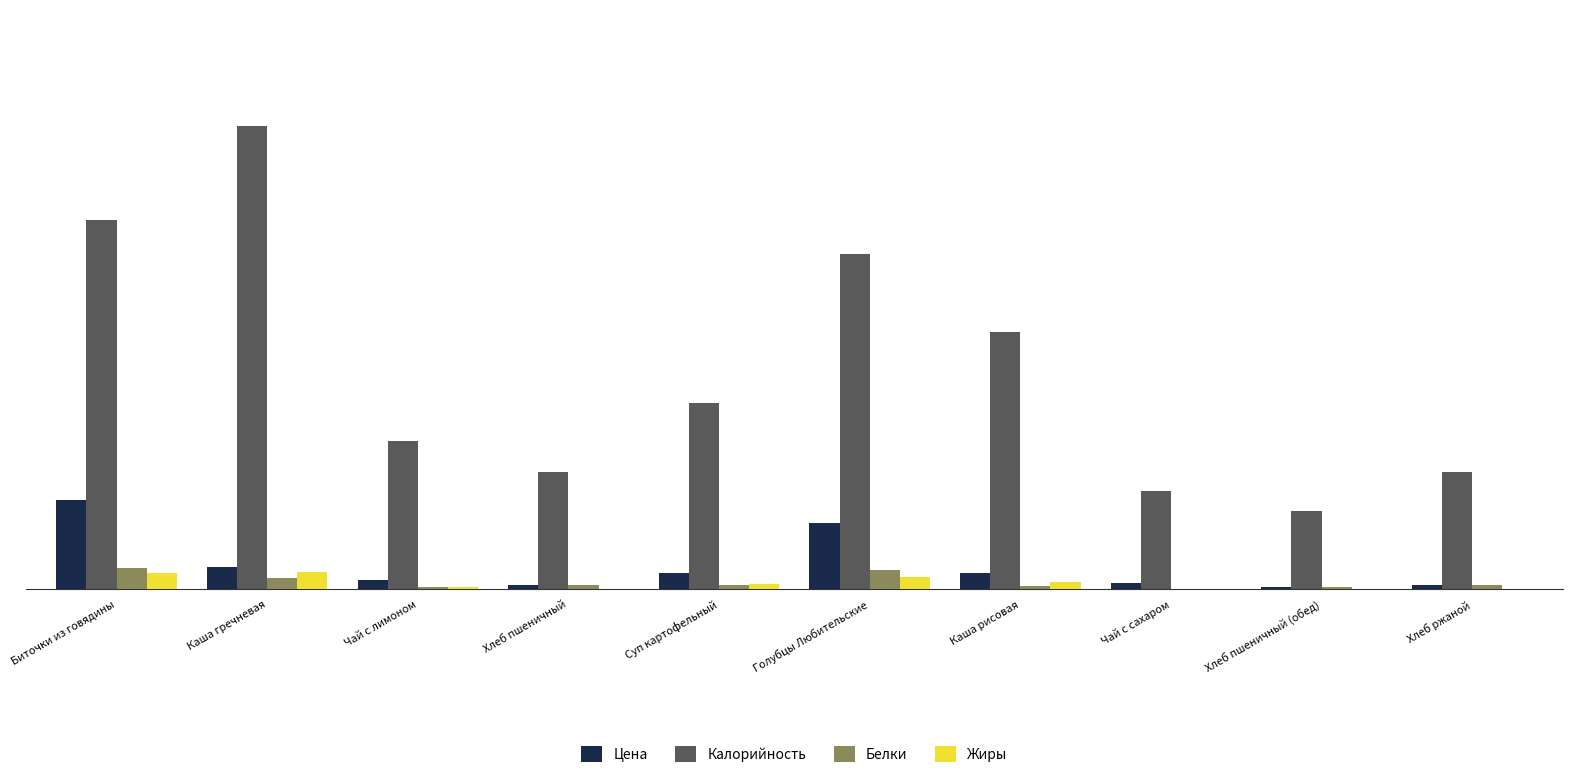

What is the total value across all series at Чай с сахаром?

64.0